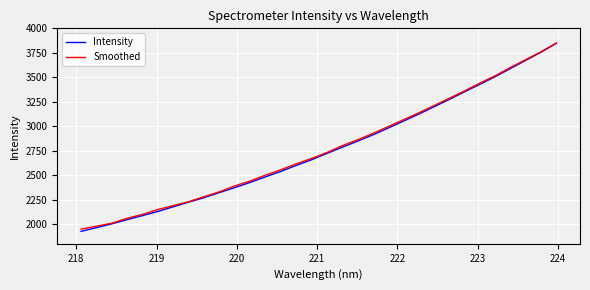

How many lines are shown in the chart?

2